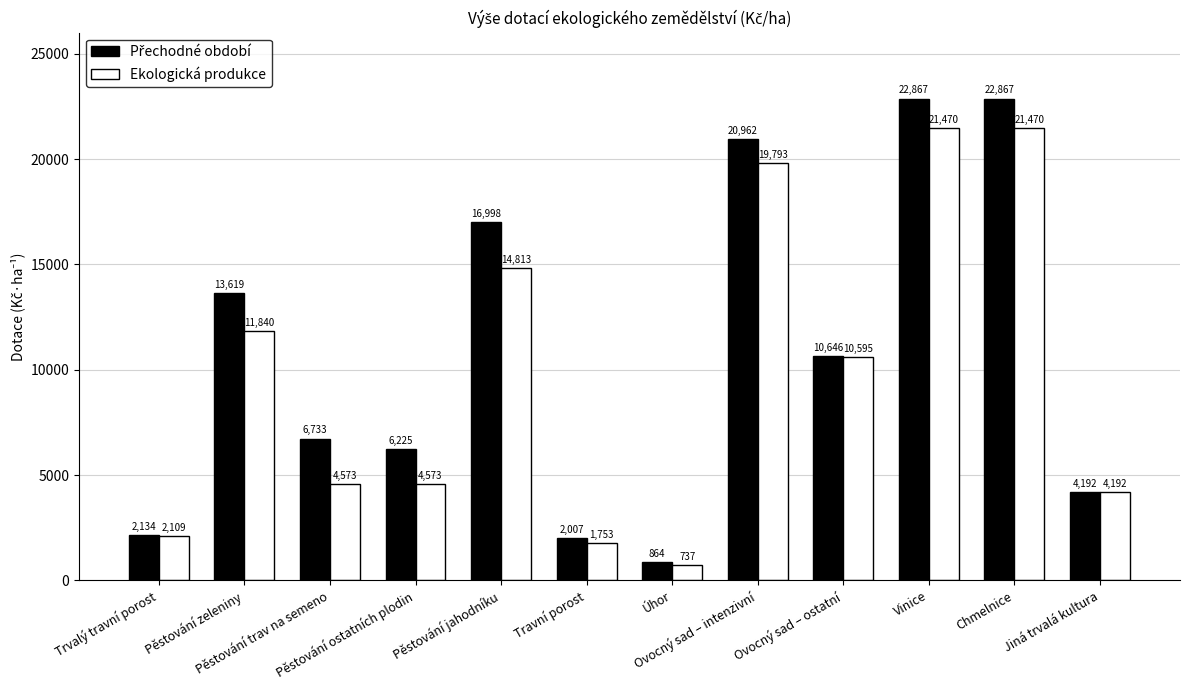

What is the average value of the Ekologická produkce series?

9826.5